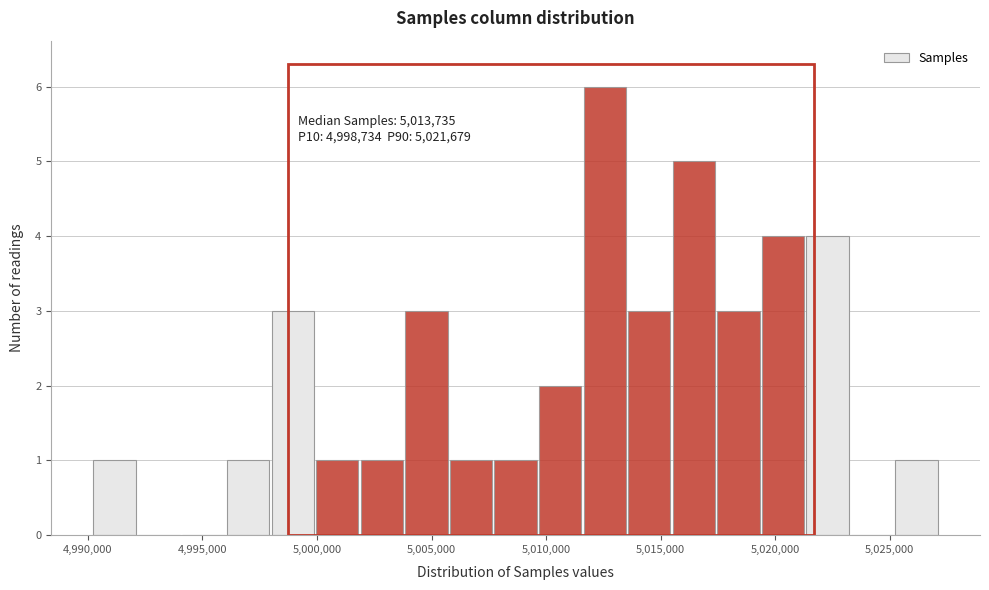

Read against the x-axis, roughly where is the centre of the tallest bar?

5012500